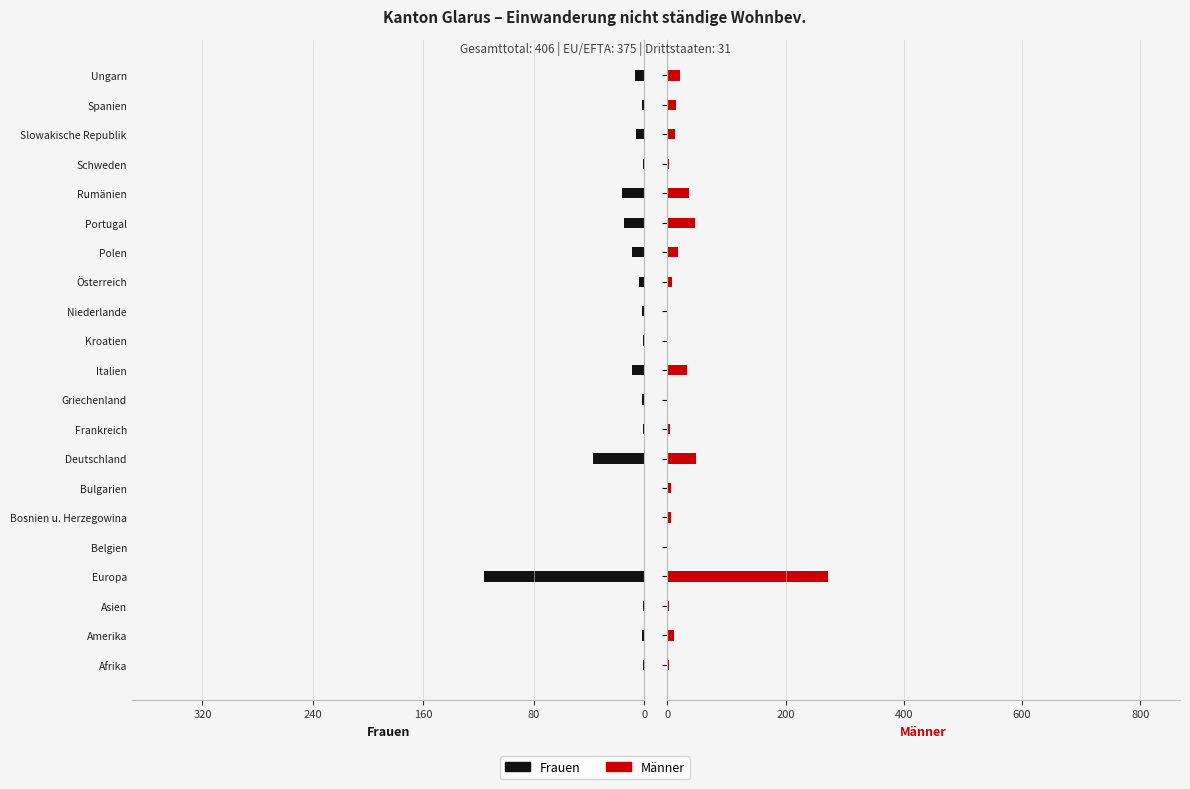

Is it true that Männer equals 1 at Niederlande?

True